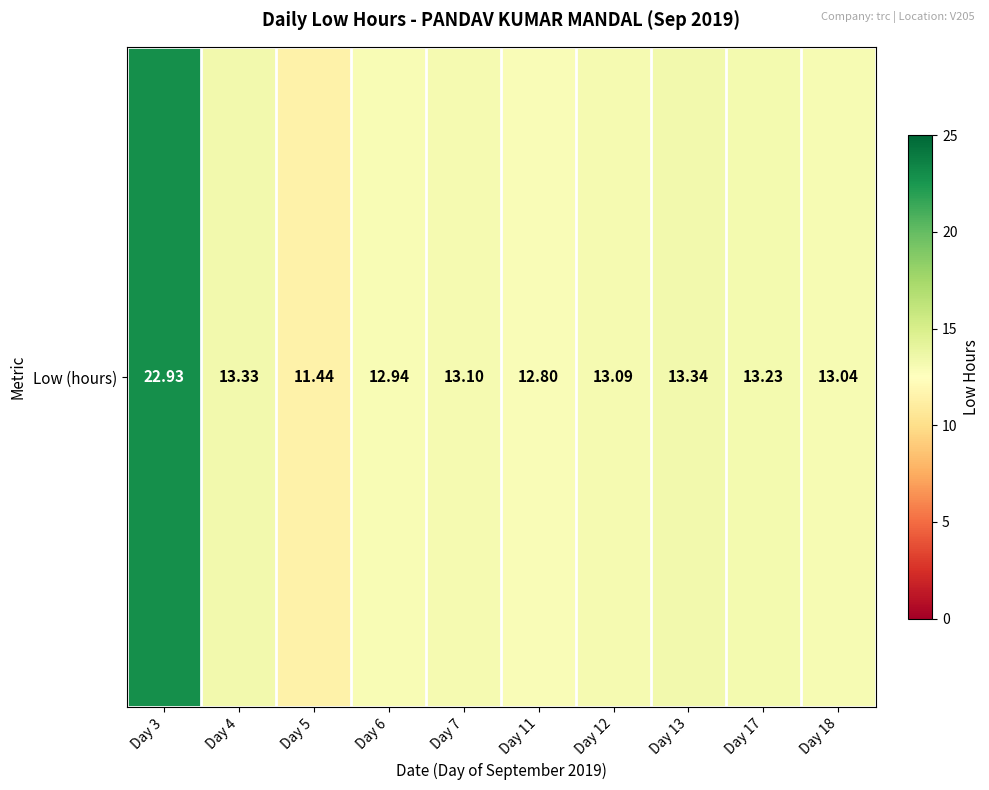

What is the change in value from Day 4 to Day 5?

-1.9